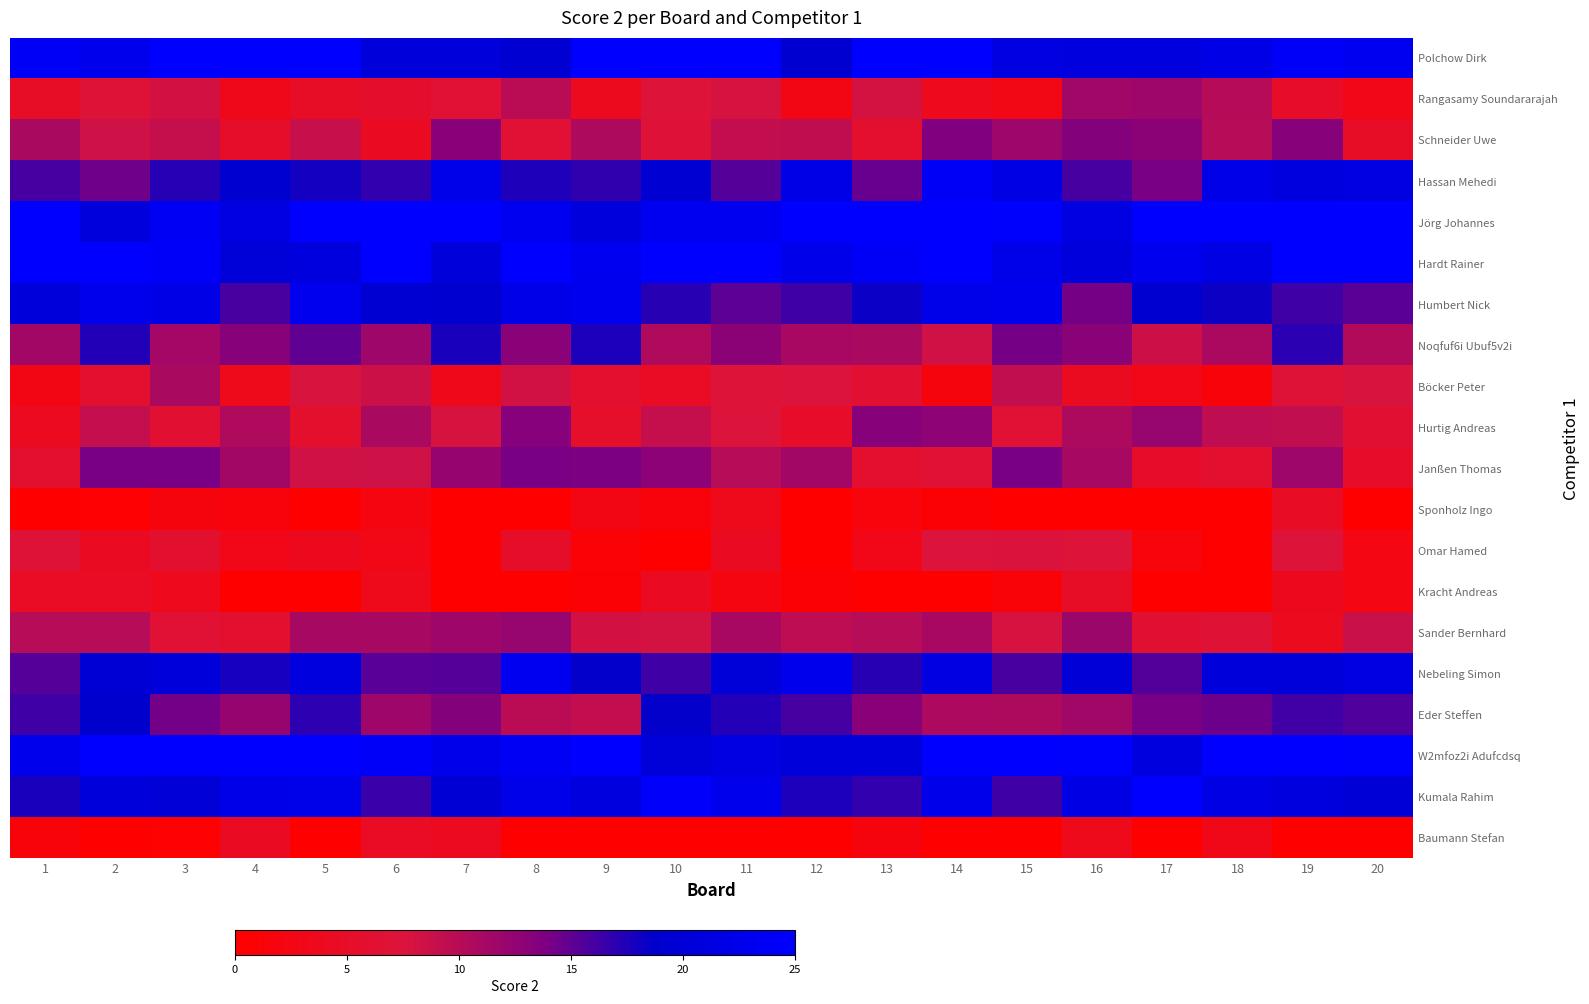

Rank the series at 1 from highest to lowest value.

Jörg Johannes, Hardt Rainer, Polchow Dirk, W2mfoz2i Adufcdsq, Humbert Nick, Kumala Rahim, Eder Steffen, Hassan Mehedi, Nebeling Simon, Noqfuf6i Ubuf5v2i, Schneider Uwe, Sander Bernhard, Omar Hamed, Janßen Thomas, Rangasamy Soundararajah, Kracht Andreas, Hurtig Andreas, Böcker Peter, Baumann Stefan, Sponholz Ingo